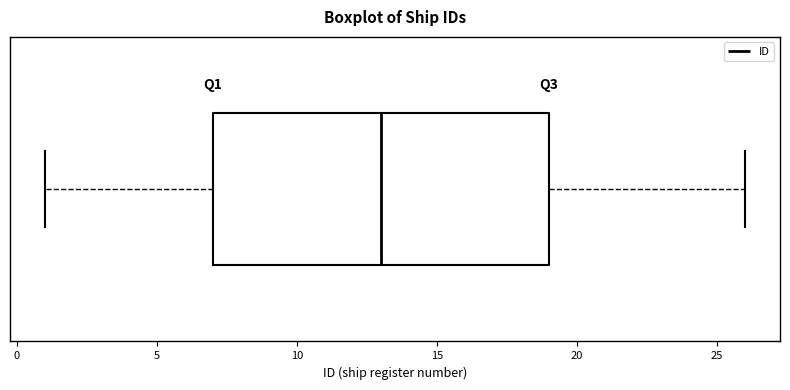

Where does the median line of the box sit on the x-axis? The values are not printed on the chart, so give them approximately, as read against the axis.

13